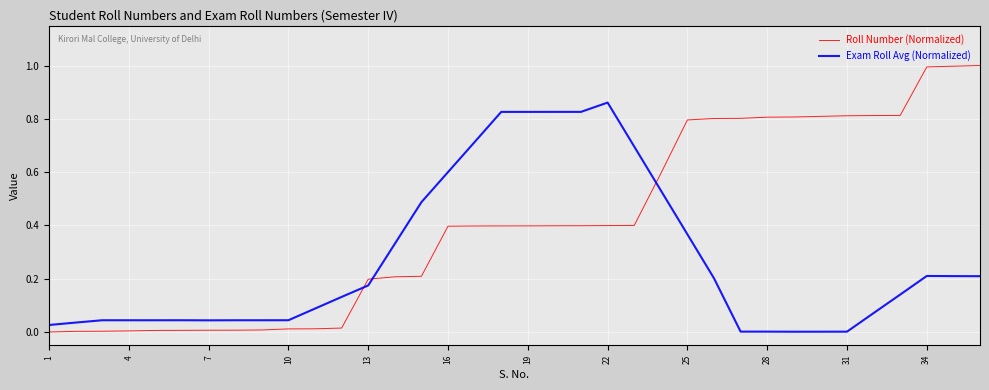

True or false: Roll Number (Normalized) and Exam Roll Avg (Normalized) cross at least once.

True